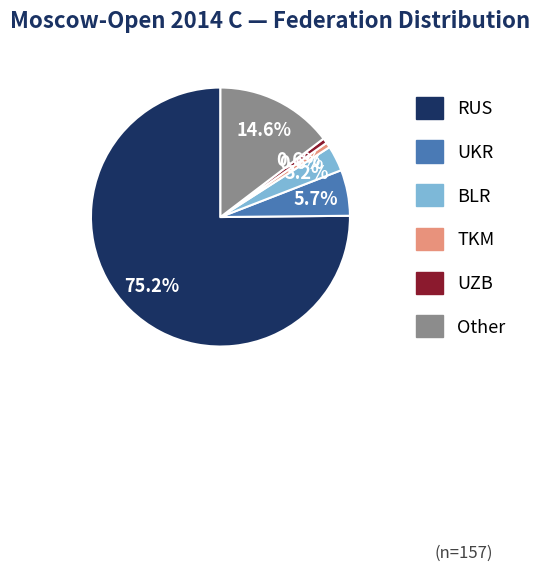

To the nearest percent, what portion does UZB represent?

1%